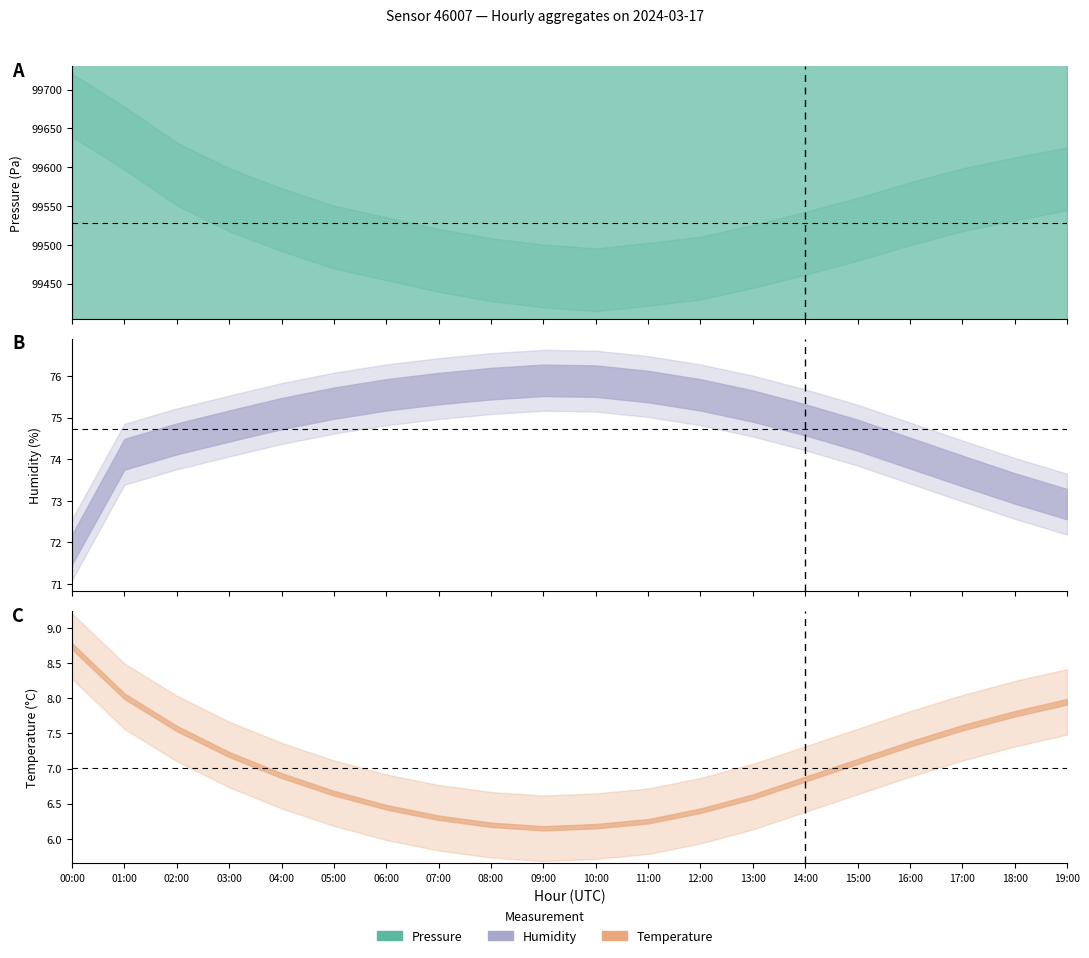

The humidity series shows 75.1 at 04:00. True or false?

True